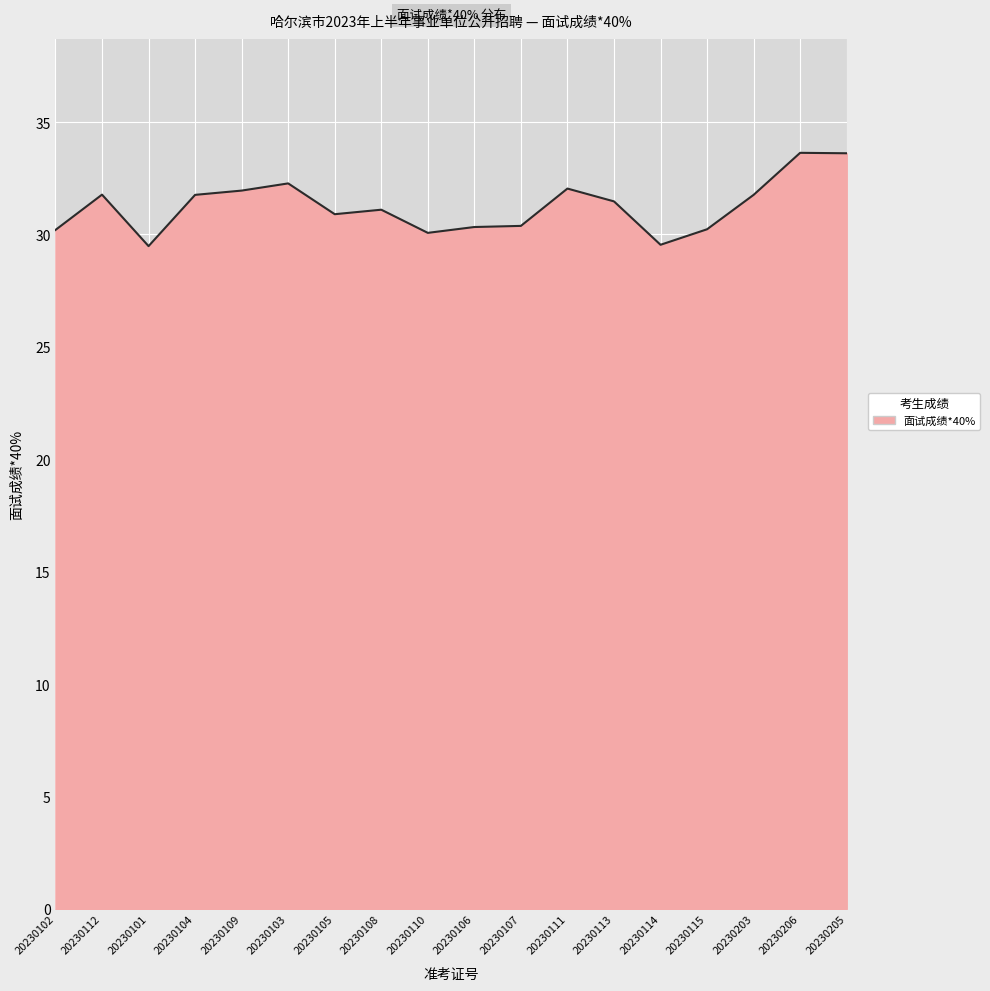

How many lines are shown in the chart?

1